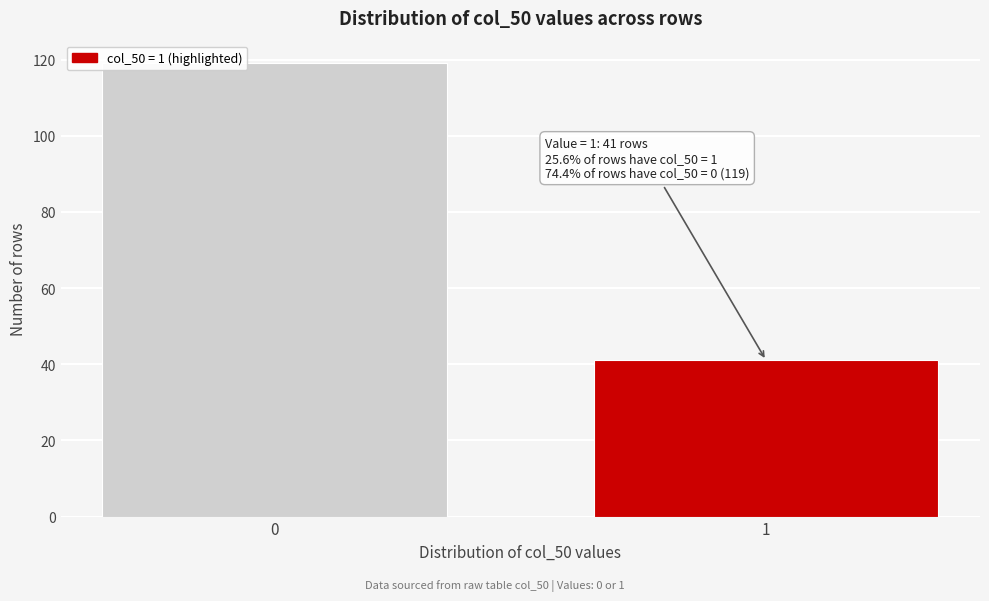

Reading right to left, extract all data points from this chart.

41	119